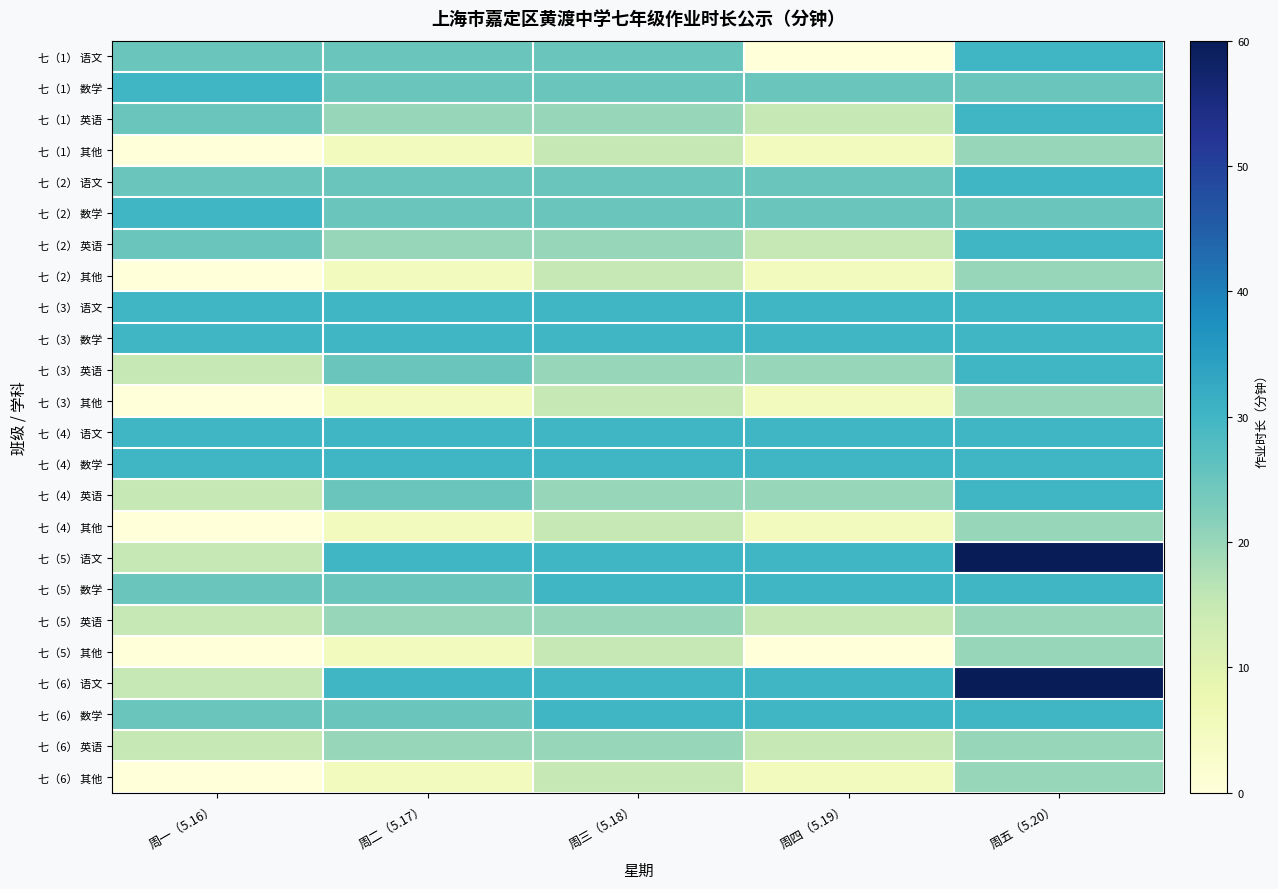

Reading left to right, what are all the values shown in this chart?

七（1） 语文: 周一（5.16）=25	周二（5.17）=25	周三（5.18）=25	周四（5.19）=0	周五（5.20）=30
七（1） 数学: 周一（5.16）=30	周二（5.17）=25	周三（5.18）=25	周四（5.19）=25	周五（5.20）=25
七（1） 英语: 周一（5.16）=25	周二（5.17）=20	周三（5.18）=20	周四（5.19）=15	周五（5.20）=30
七（1） 其他: 周一（5.16）=0	周二（5.17）=5	周三（5.18）=15	周四（5.19）=5	周五（5.20）=20
七（2） 语文: 周一（5.16）=25	周二（5.17）=25	周三（5.18）=25	周四（5.19）=25	周五（5.20）=30
七（2） 数学: 周一（5.16）=30	周二（5.17）=25	周三（5.18）=25	周四（5.19）=25	周五（5.20）=25
七（2） 英语: 周一（5.16）=25	周二（5.17）=20	周三（5.18）=20	周四（5.19）=15	周五（5.20）=30
七（2） 其他: 周一（5.16）=0	周二（5.17）=5	周三（5.18）=15	周四（5.19）=5	周五（5.20）=20
七（3） 语文: 周一（5.16）=30	周二（5.17）=30	周三（5.18）=30	周四（5.19）=30	周五（5.20）=30
七（3） 数学: 周一（5.16）=30	周二（5.17）=30	周三（5.18）=30	周四（5.19）=30	周五（5.20）=30
七（3） 英语: 周一（5.16）=15	周二（5.17）=25	周三（5.18）=20	周四（5.19）=20	周五（5.20）=30
七（3） 其他: 周一（5.16）=0	周二（5.17）=5	周三（5.18）=15	周四（5.19）=5	周五（5.20）=20
七（4） 语文: 周一（5.16）=30	周二（5.17）=30	周三（5.18）=30	周四（5.19）=30	周五（5.20）=30
七（4） 数学: 周一（5.16）=30	周二（5.17）=30	周三（5.18）=30	周四（5.19）=30	周五（5.20）=30
七（4） 英语: 周一（5.16）=15	周二（5.17）=25	周三（5.18）=20	周四（5.19）=20	周五（5.20）=30
七（4） 其他: 周一（5.16）=0	周二（5.17）=5	周三（5.18）=15	周四（5.19）=5	周五（5.20）=20
七（5） 语文: 周一（5.16）=15	周二（5.17）=30	周三（5.18）=30	周四（5.19）=30	周五（5.20）=60
七（5） 数学: 周一（5.16）=25	周二（5.17）=25	周三（5.18）=30	周四（5.19）=30	周五（5.20）=30
七（5） 英语: 周一（5.16）=15	周二（5.17）=20	周三（5.18）=20	周四（5.19）=15	周五（5.20）=20
七（5） 其他: 周一（5.16）=0	周二（5.17）=5	周三（5.18）=15	周四（5.19）=0	周五（5.20）=20
七（6） 语文: 周一（5.16）=15	周二（5.17）=30	周三（5.18）=30	周四（5.19）=30	周五（5.20）=60
七（6） 数学: 周一（5.16）=25	周二（5.17）=25	周三（5.18）=30	周四（5.19）=30	周五（5.20）=30
七（6） 英语: 周一（5.16）=15	周二（5.17）=20	周三（5.18）=20	周四（5.19）=15	周五（5.20）=20
七（6） 其他: 周一（5.16）=0	周二（5.17）=5	周三（5.18）=15	周四（5.19）=5	周五（5.20）=20